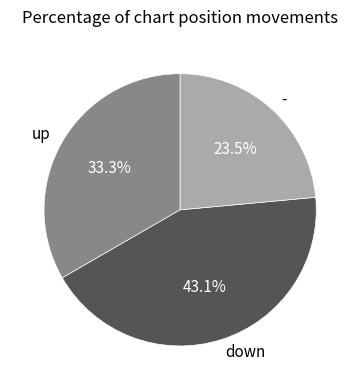

Does - account for over 50% of the chart?

No